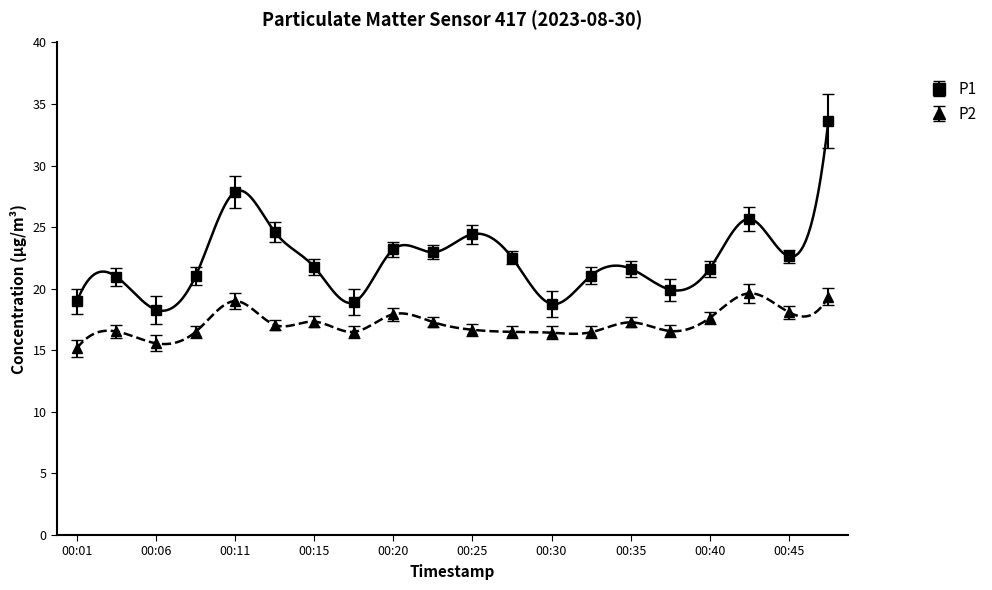

Which series has the largest range (max minus min)?

P1